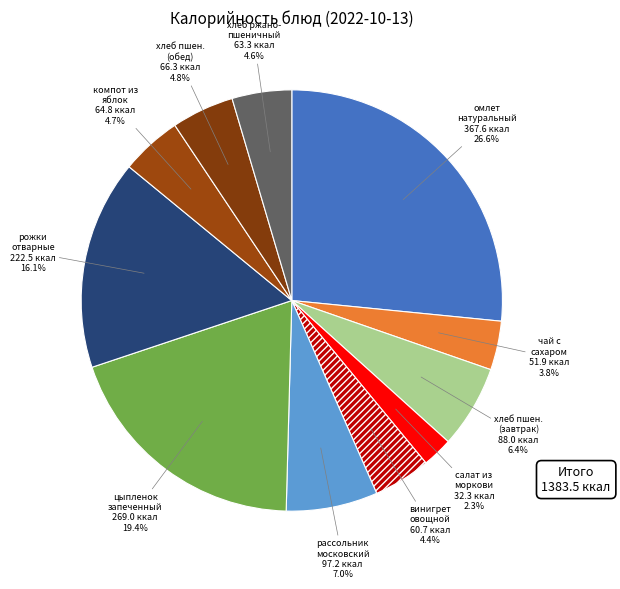

Count the number of slices in the pie.

11